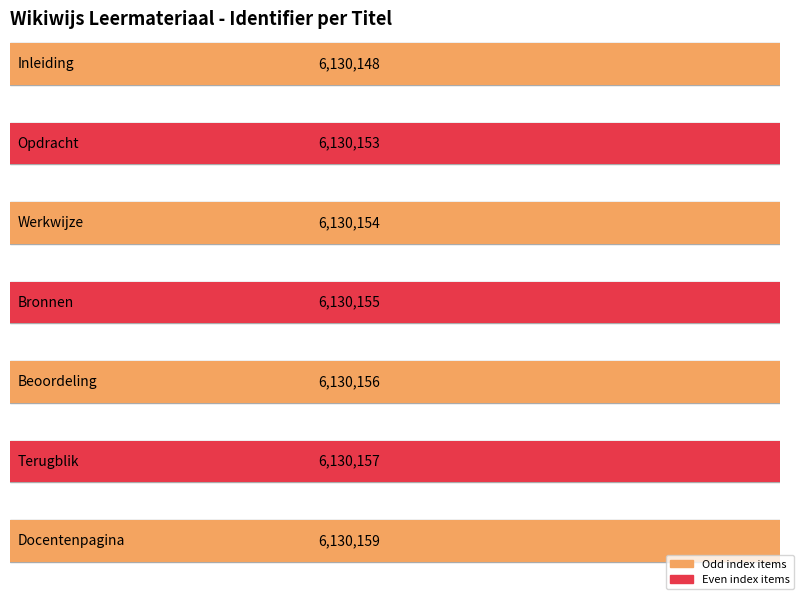

What is the difference between the second highest and second lowest values?

4